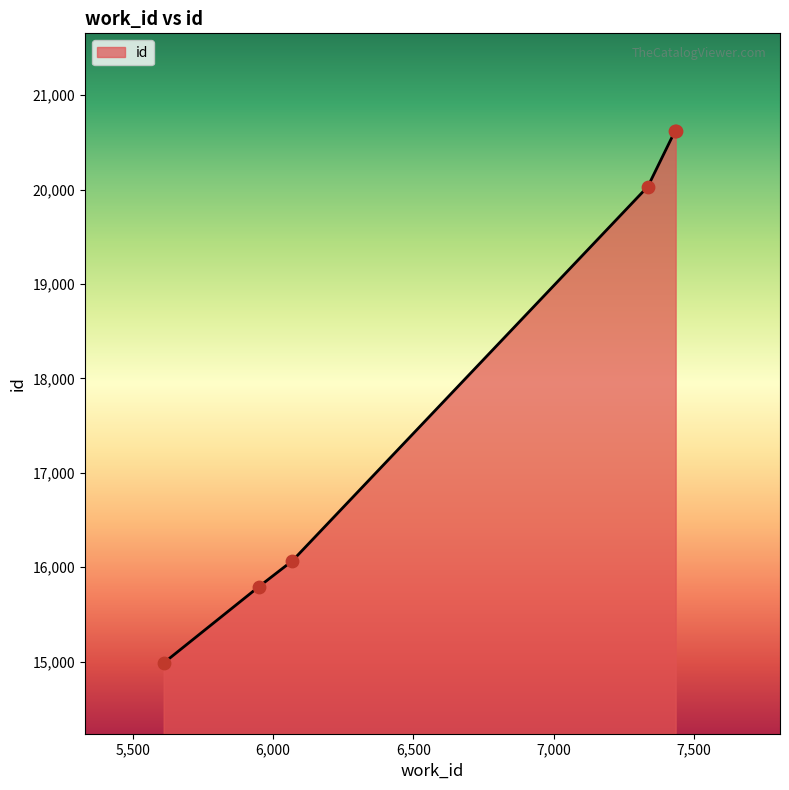

What is the greatest value displayed?

20625